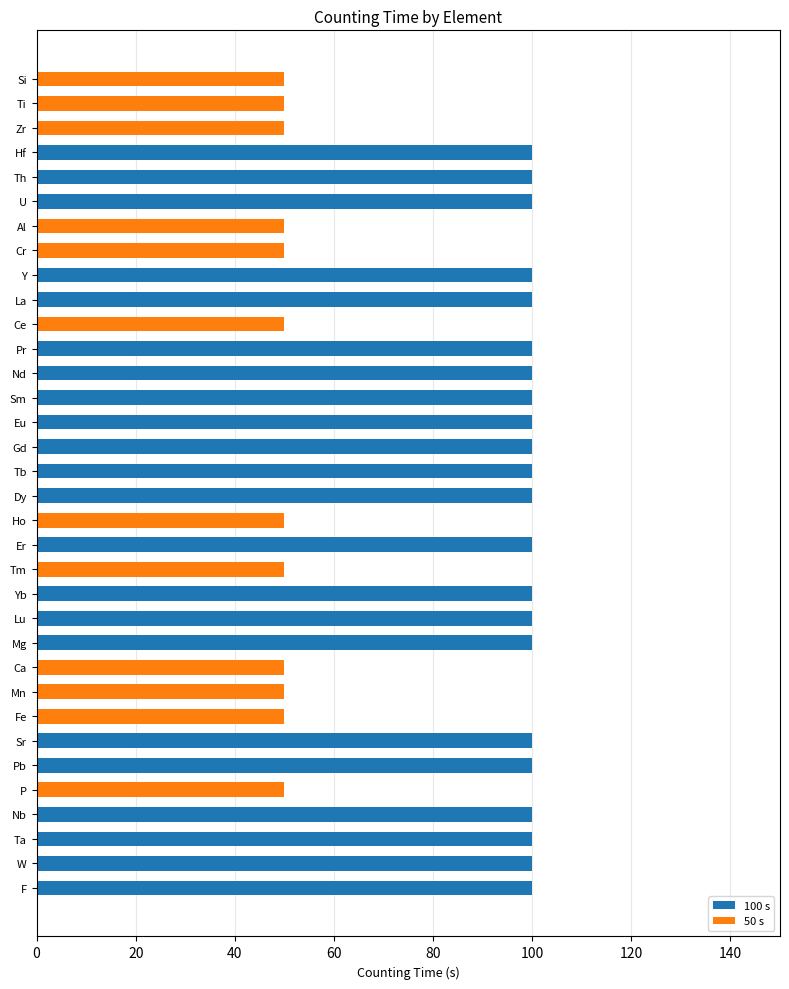

What is the sum of the values at Nd and Dy?

200